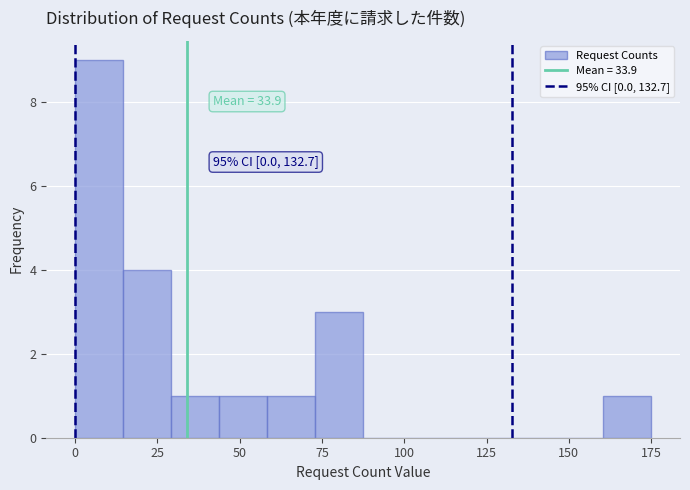

Read against the x-axis, roughly where is the centre of the tallest bar?

5